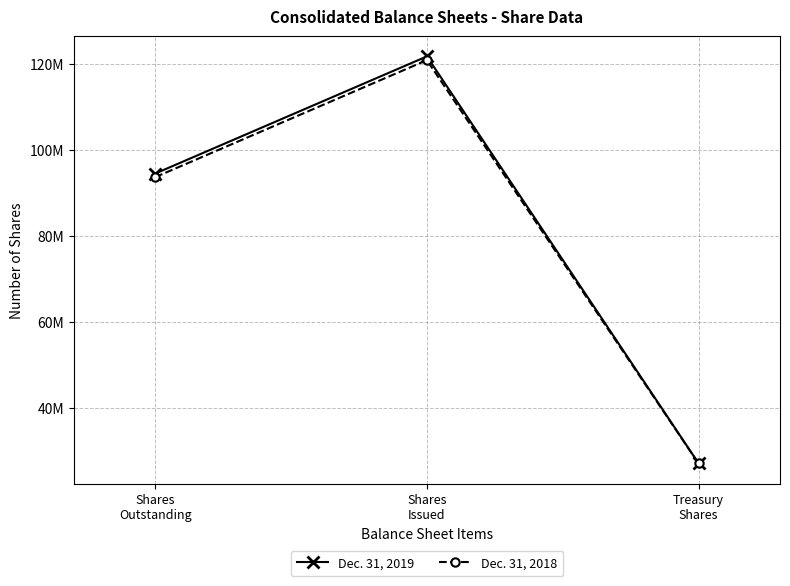

Is this an area chart (filled region under the line)?

No